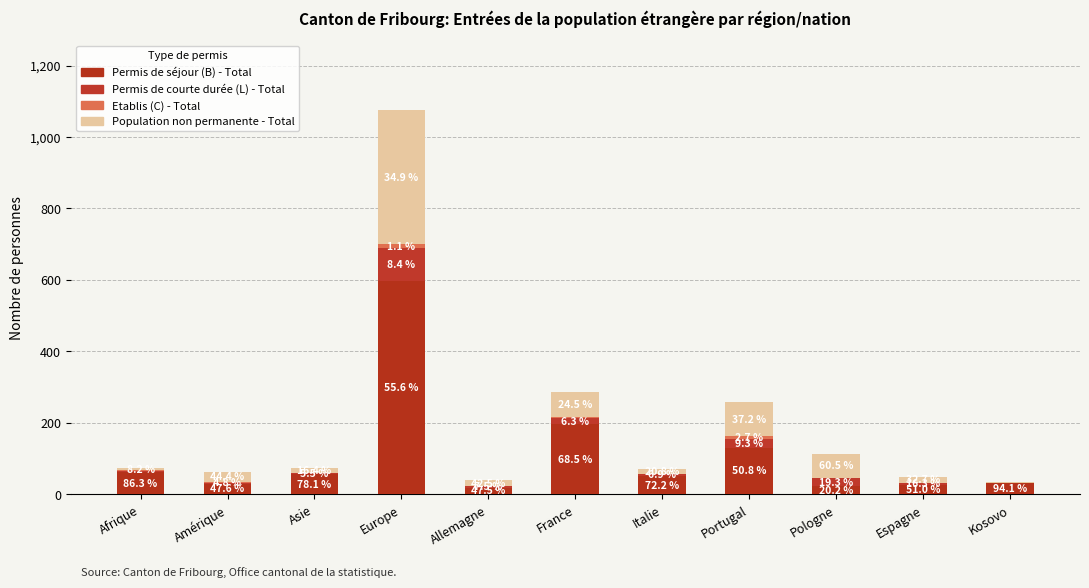

Does the chart contain stacked bars?

Yes